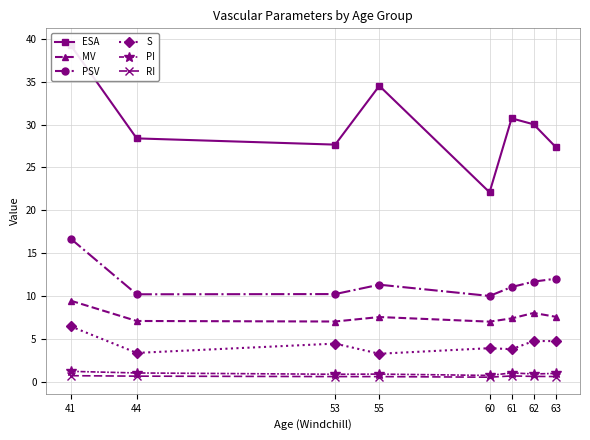

What is the greatest value displayed?

39.3